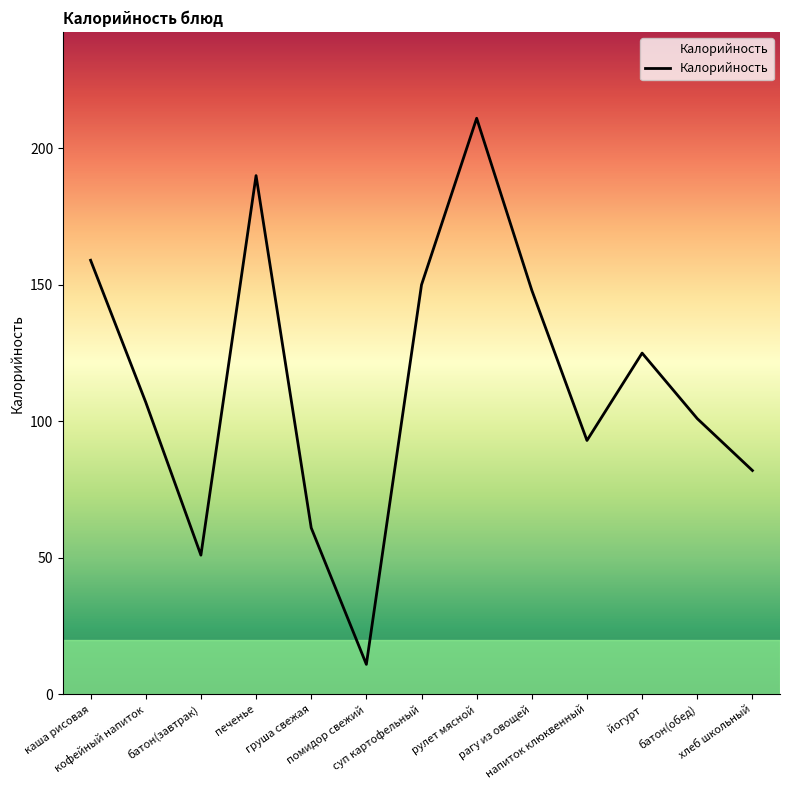

Reading left to right, what are all the values shown in this chart?

каша рисовая=159	кофейный напиток=107	батон(завтрак)=51	печенье=190	груша свежая=61	помидор свежий=11	суп картофельный=150	рулет мясной=211	рагу из овощей=148	напиток клюквенный=93	йогурт=125	батон(обед)=101	хлеб школьный=82